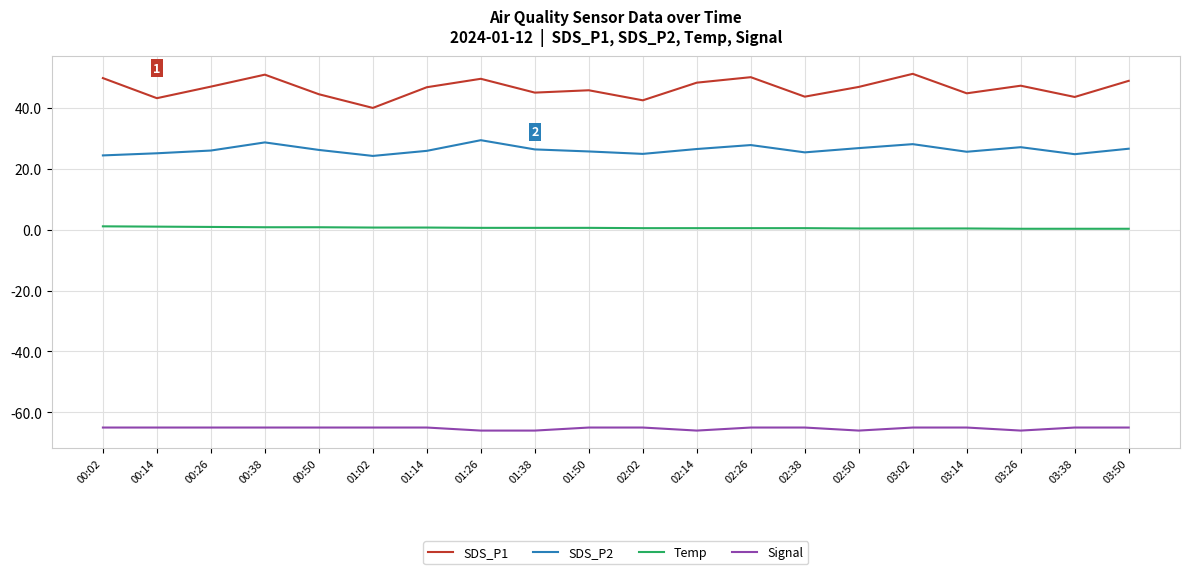

What is the maximum value for Signal?

-65.0